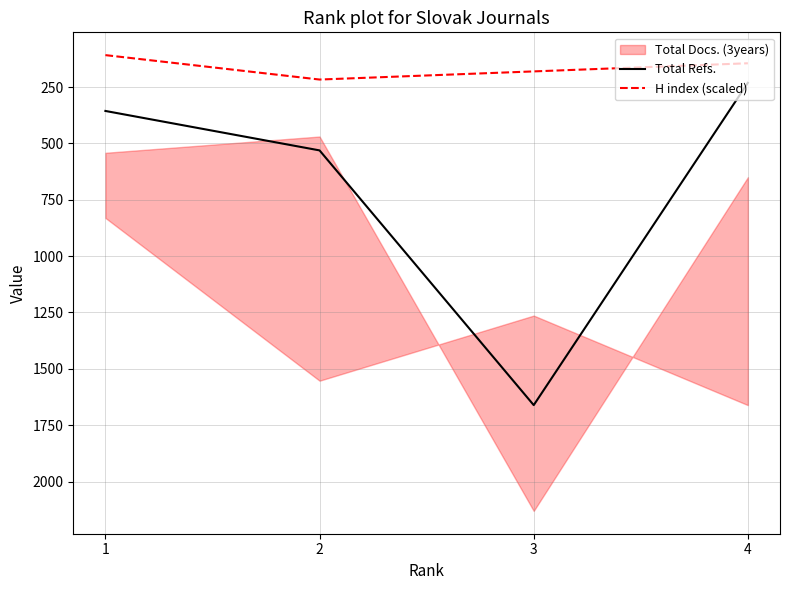

List the series in order of their overall mean, lowest first.

H index (scaled), Total Refs.